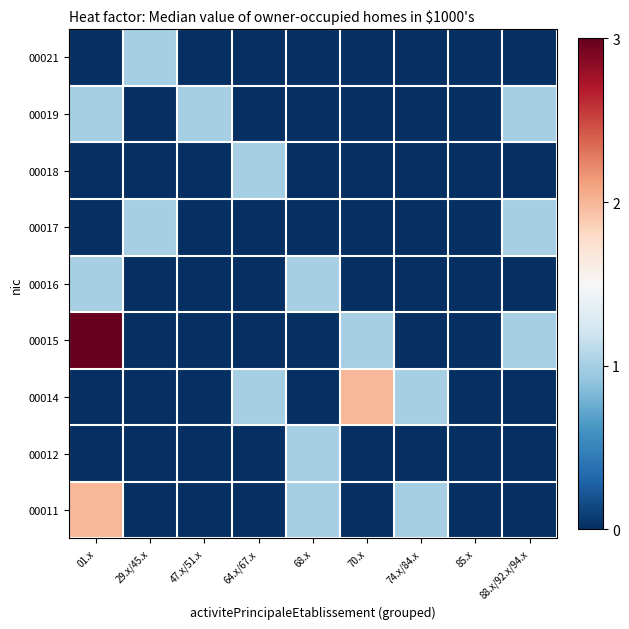

How many values in 00011 are above zero?

3